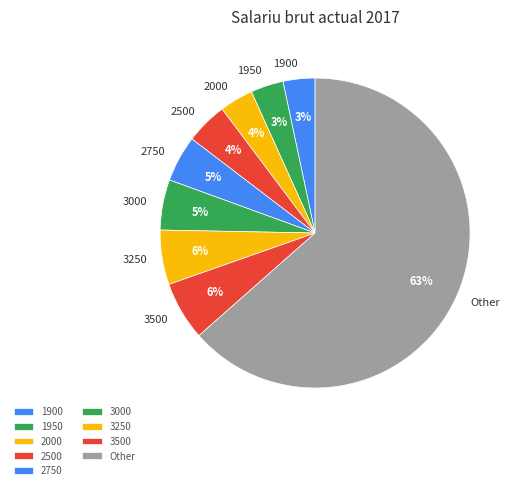

Does any single category account for the majority?

Yes